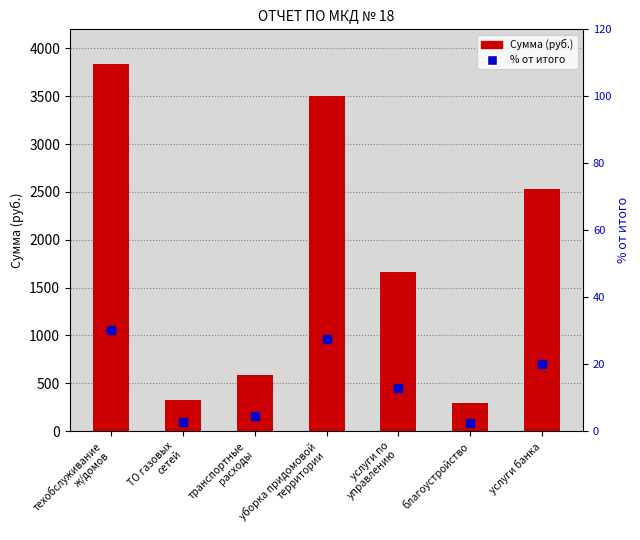

What is the total value across all series at ТО газовых
сетей?

332.5